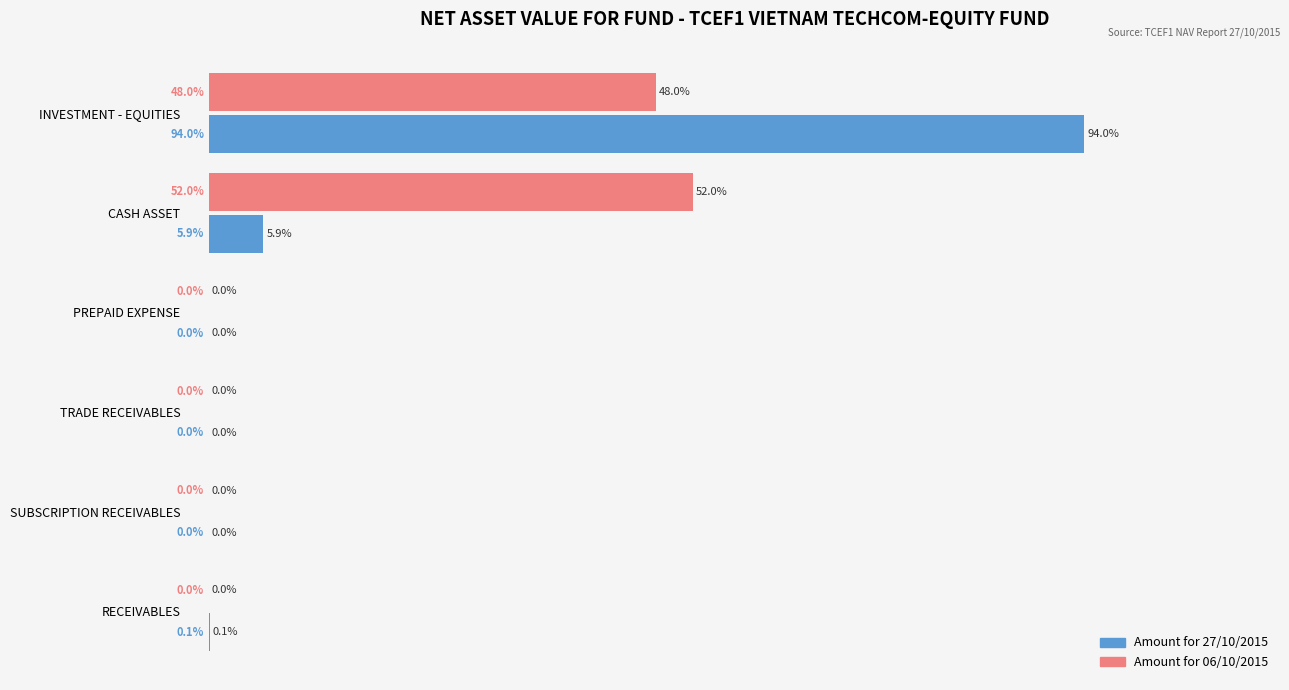

At which label is Amount for 27/10/2015 closest to 47?

CASH ASSET